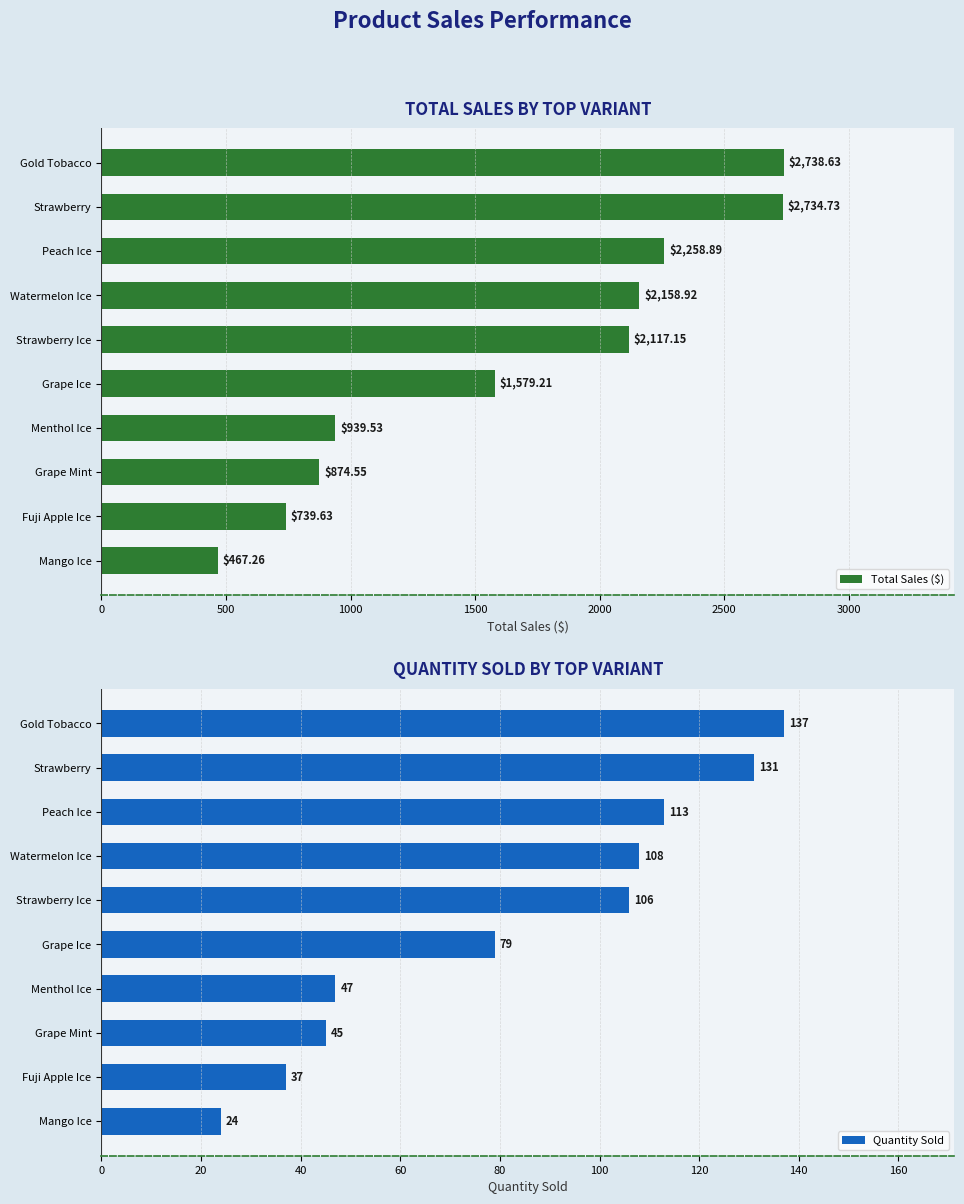

Are the bars grouped side by side (vs. stacked)?

Yes